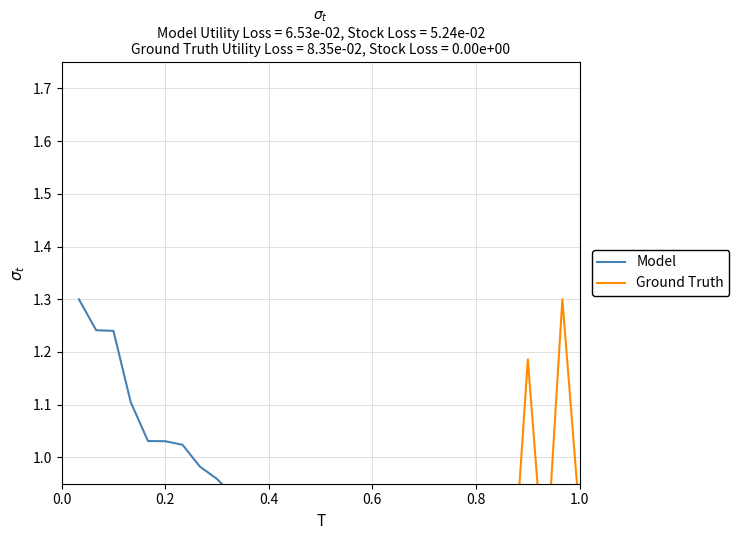

At how many categories does at least one series exceed 0?

30